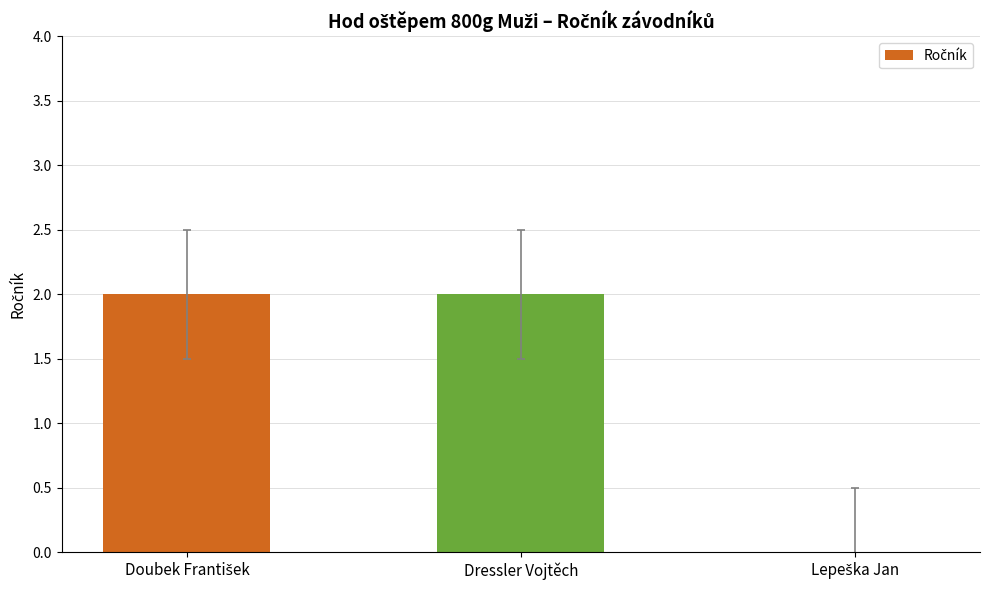

The chart shows a value of 2 at Dressler Vojtěch. True or false?

True